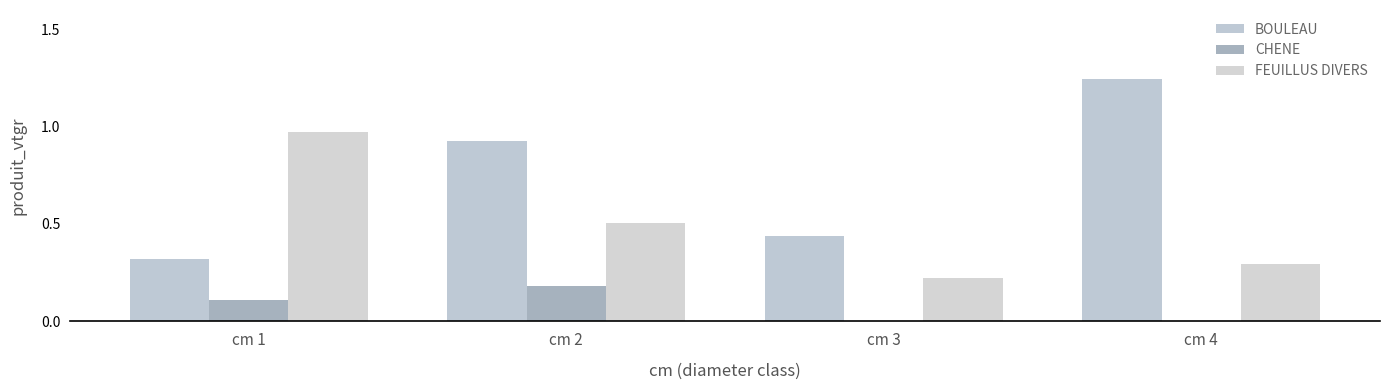

Are the bars horizontal?

No